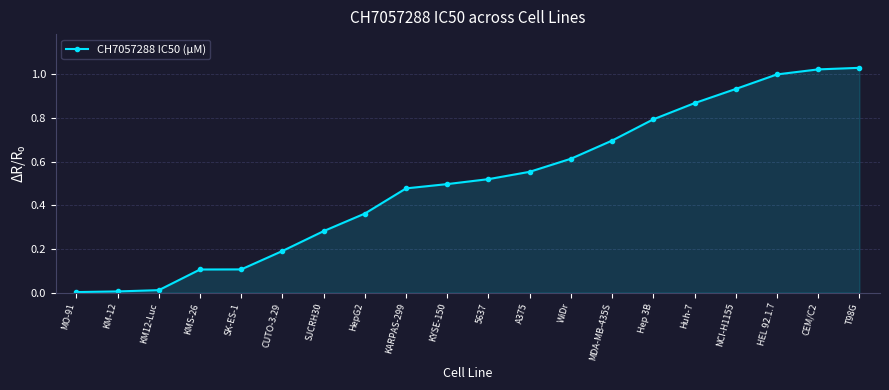

What is the difference between the values at KMS-26 and Hep 3B?

0.7